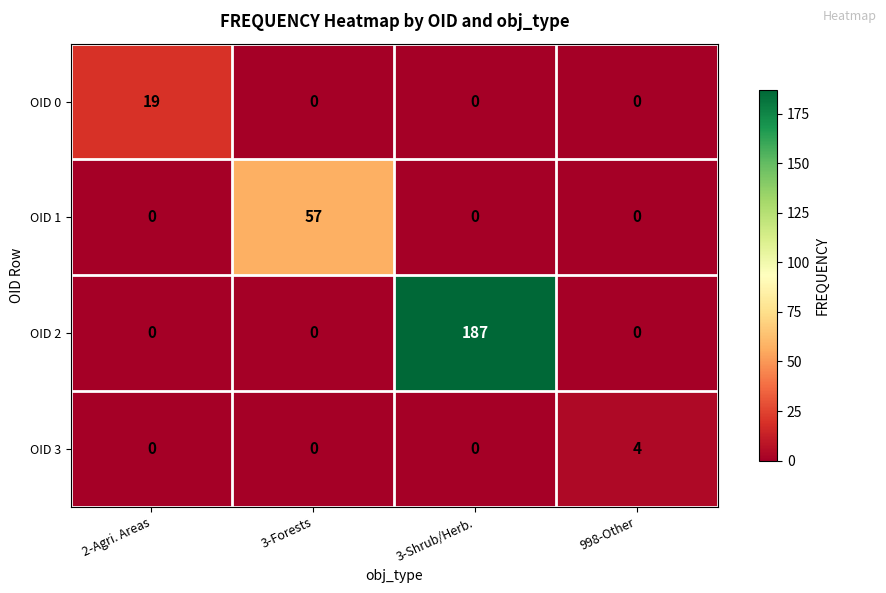

What is the highest value of the OID 1 series?

57